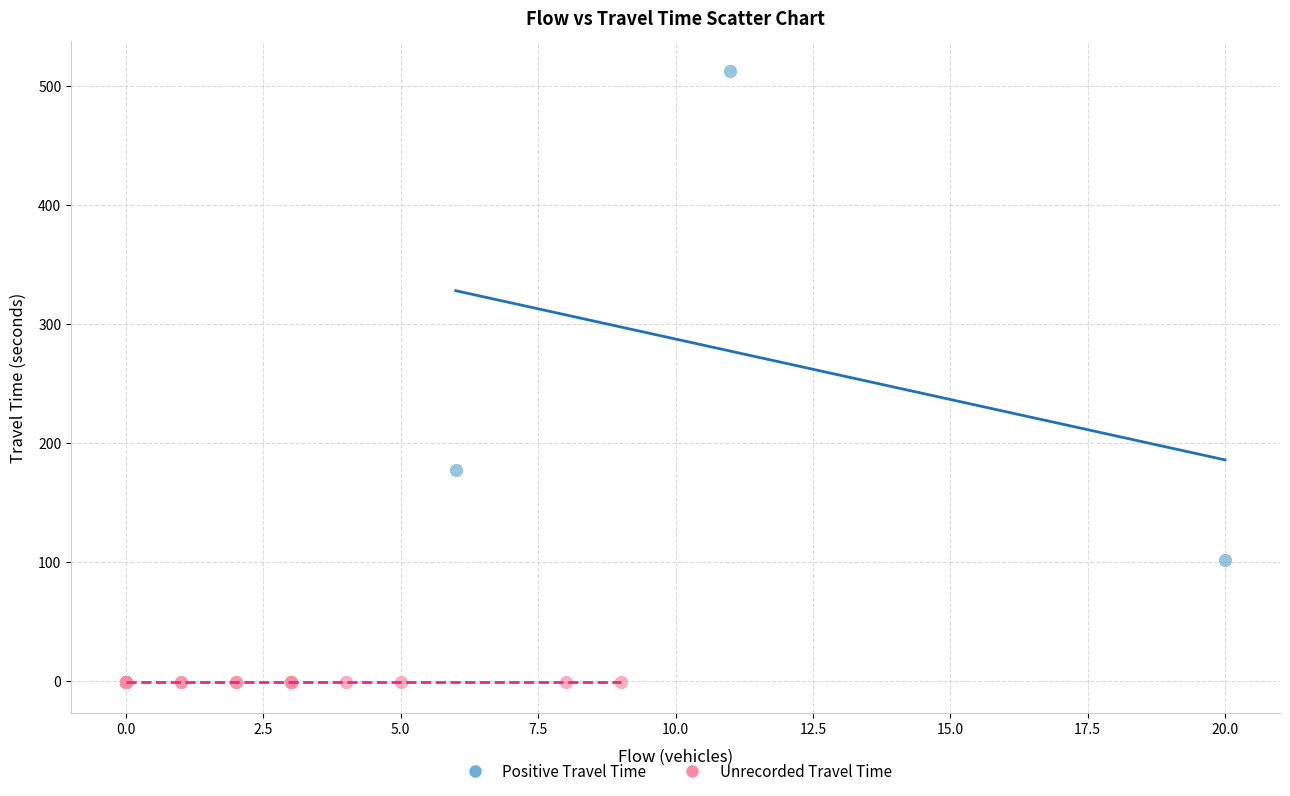

Which series reaches the maximum Y coordinate?

Positive Travel Time